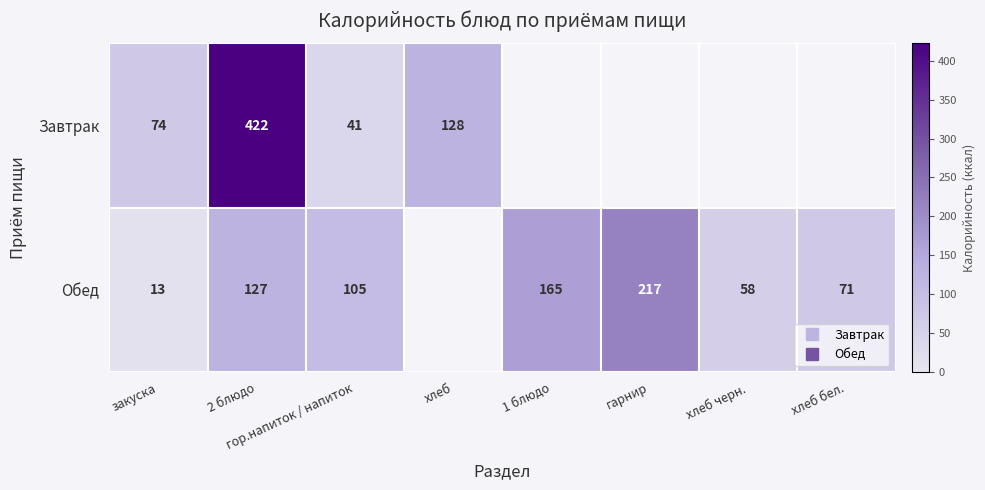

Rank the series at хлеб бел. from highest to lowest value.

Обед, Завтрак